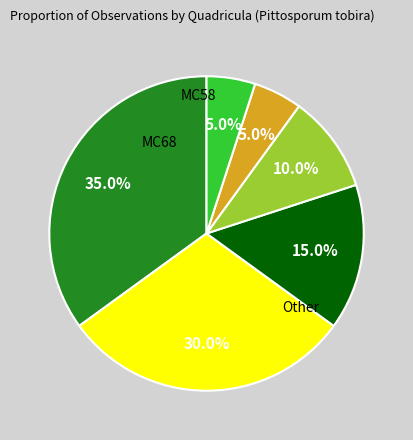

Is there a majority slice in this chart?

No